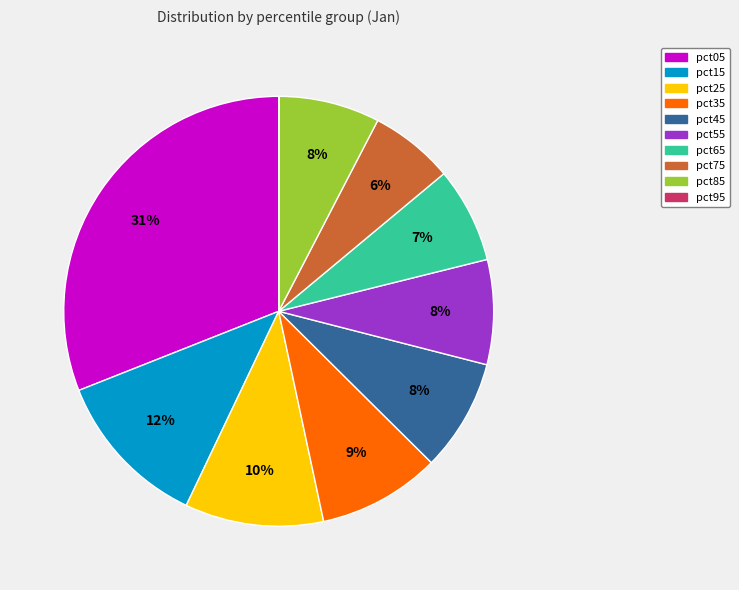

Is it true that pct55 is 8% of the pie?

True